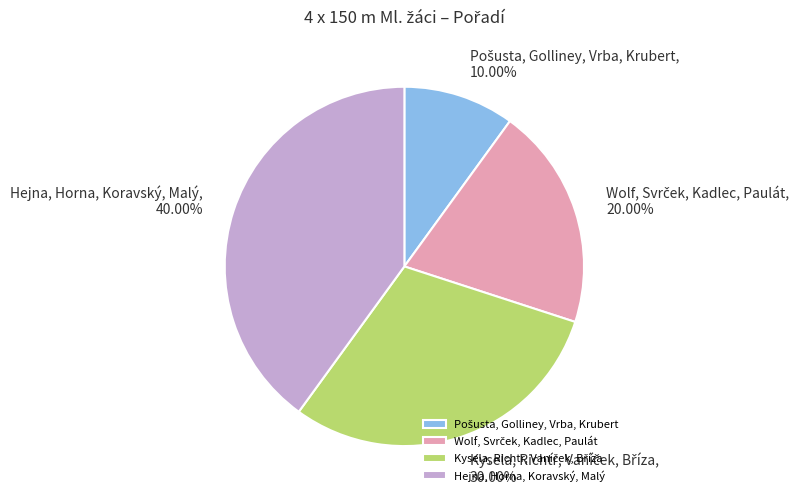

Which category has the biggest portion of the pie?

Hejna, Horna, Koravský, Malý